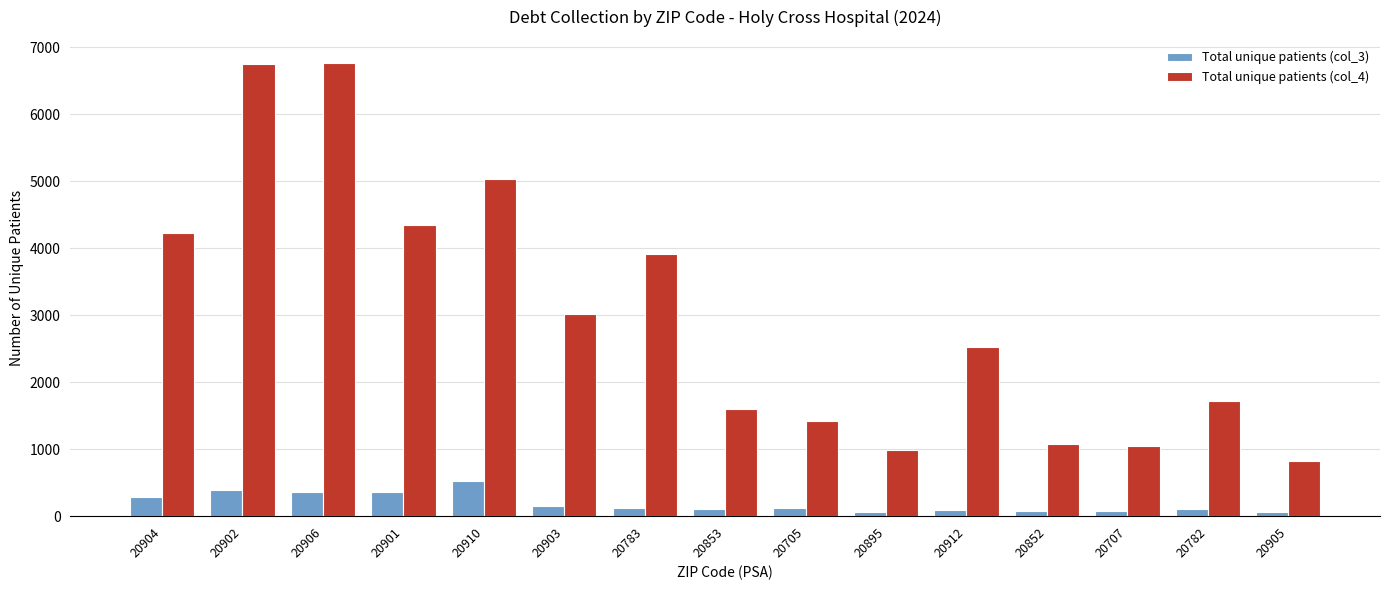

List the series in order of their overall mean, lowest first.

Total unique patients (col_3), Total unique patients (col_4)